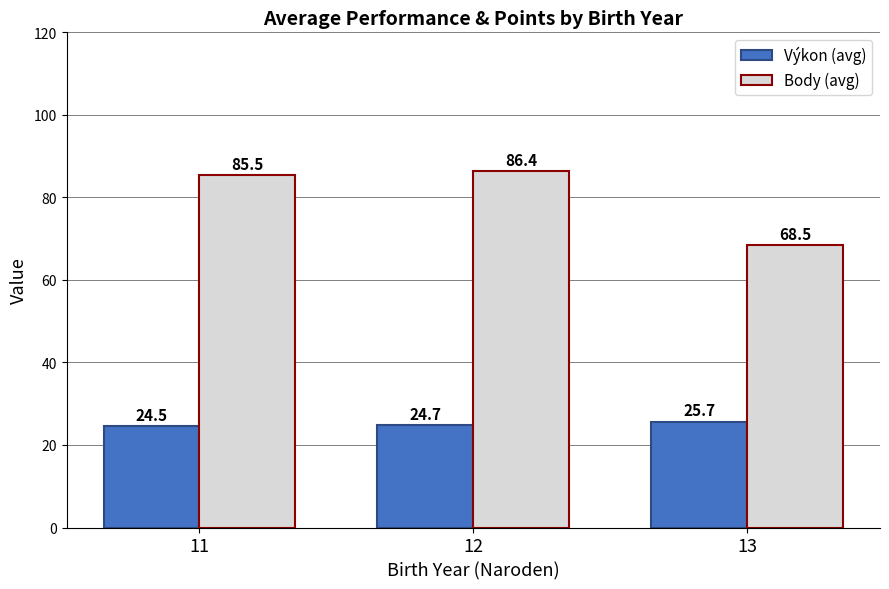

List the series in order of their peak value, lowest first.

Výkon (avg), Body (avg)